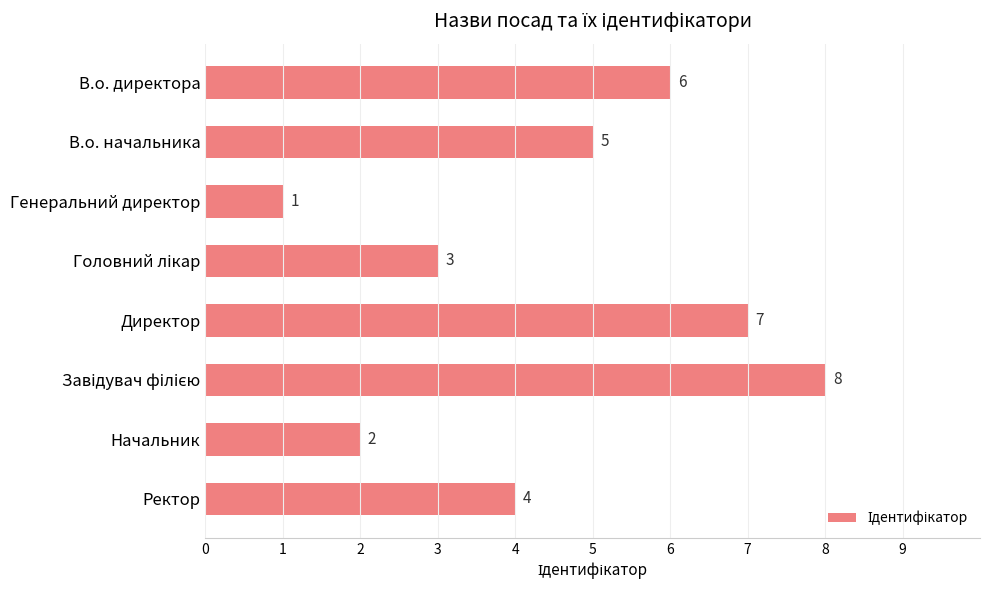

What is the greatest value displayed?

8